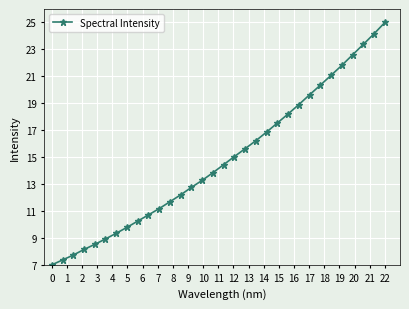

True or false: there are more than 2 points higher than both neighbors.

False